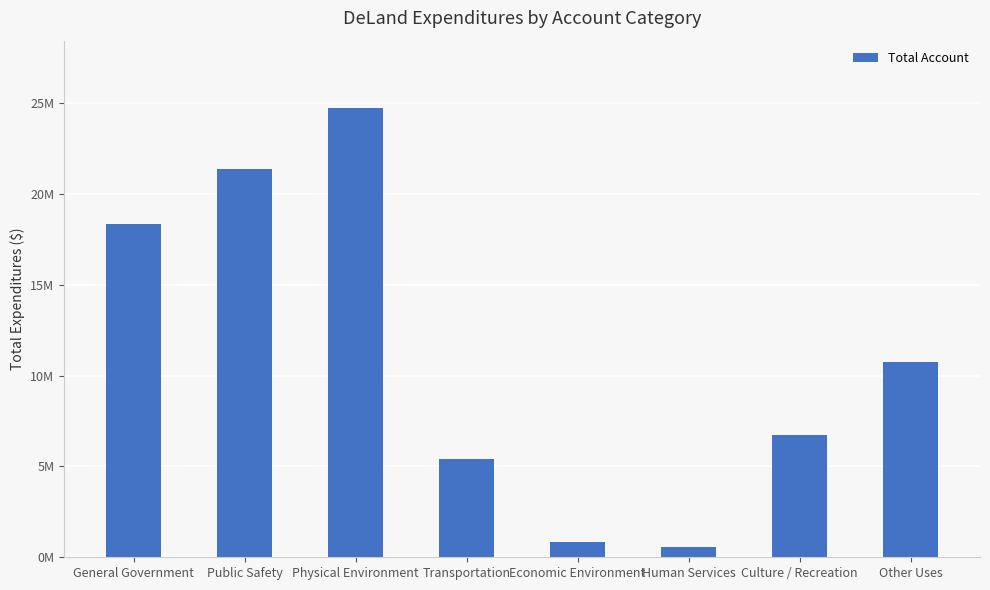

Where does the data first go above 10779982?

General Government